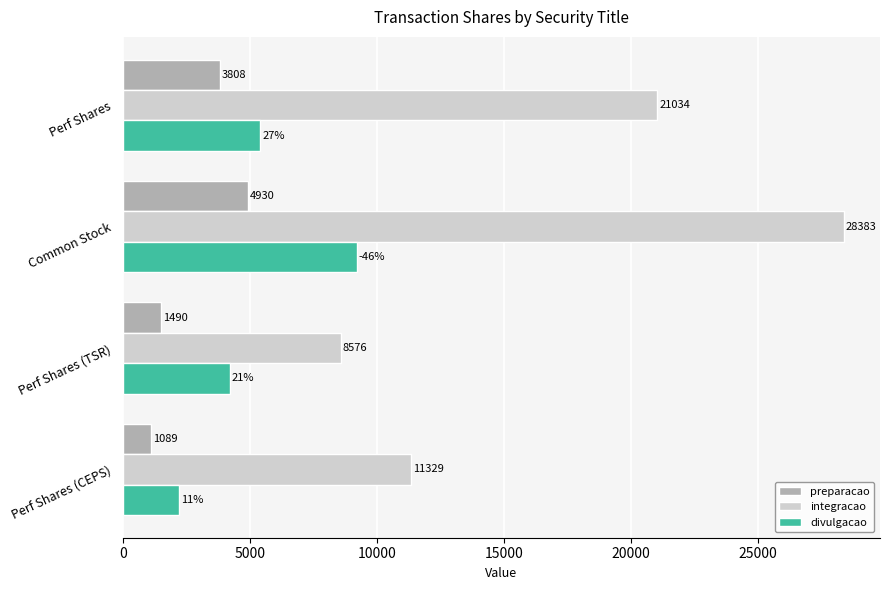

How many data points in preparacao are less than 3808?

2